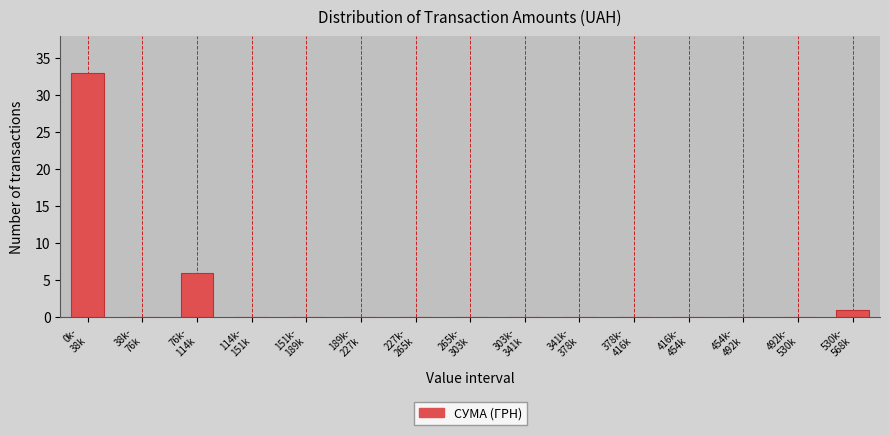

What is the sum of all values?

40